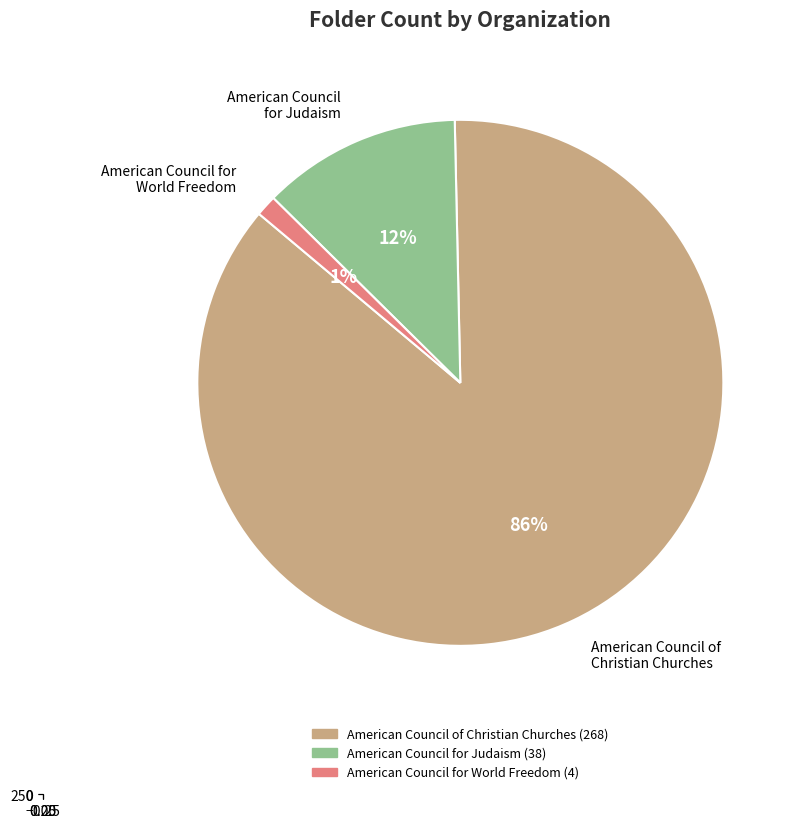

Which slice is the smallest?

American Council for World Freedom